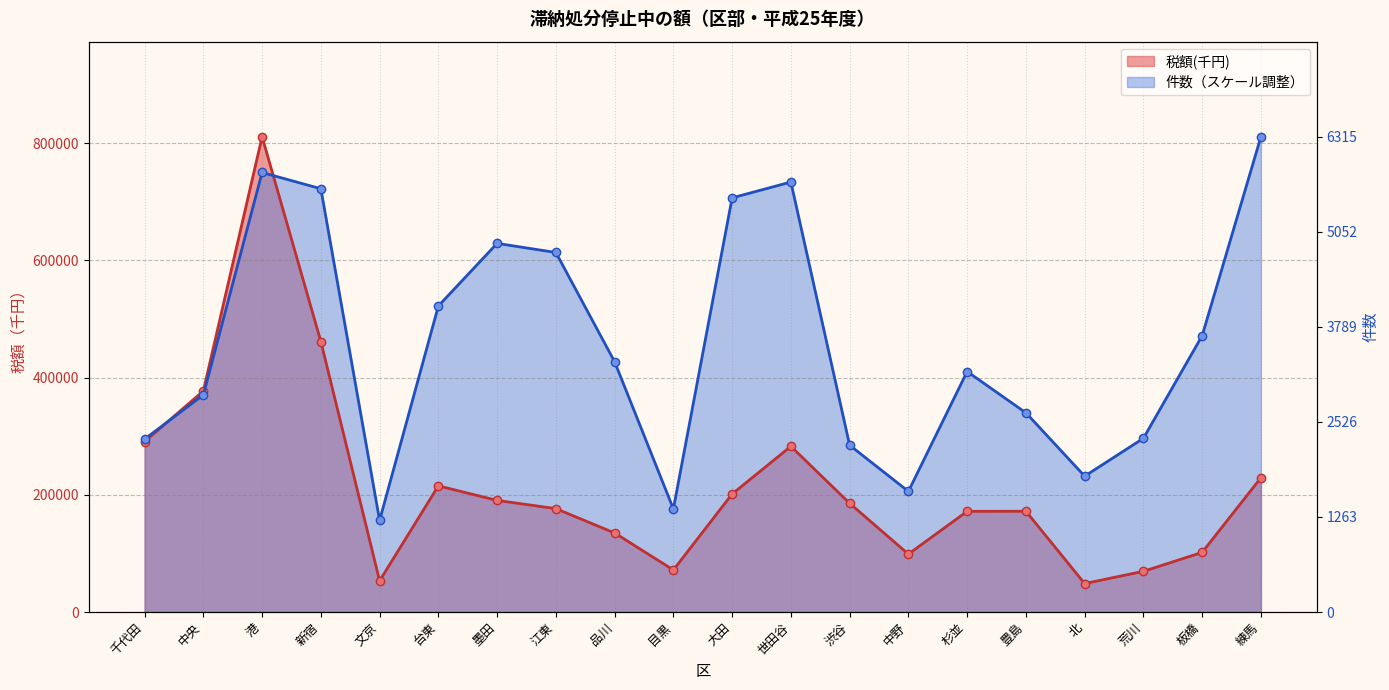

What is the average value of the 税額(千円) series?

217224.9